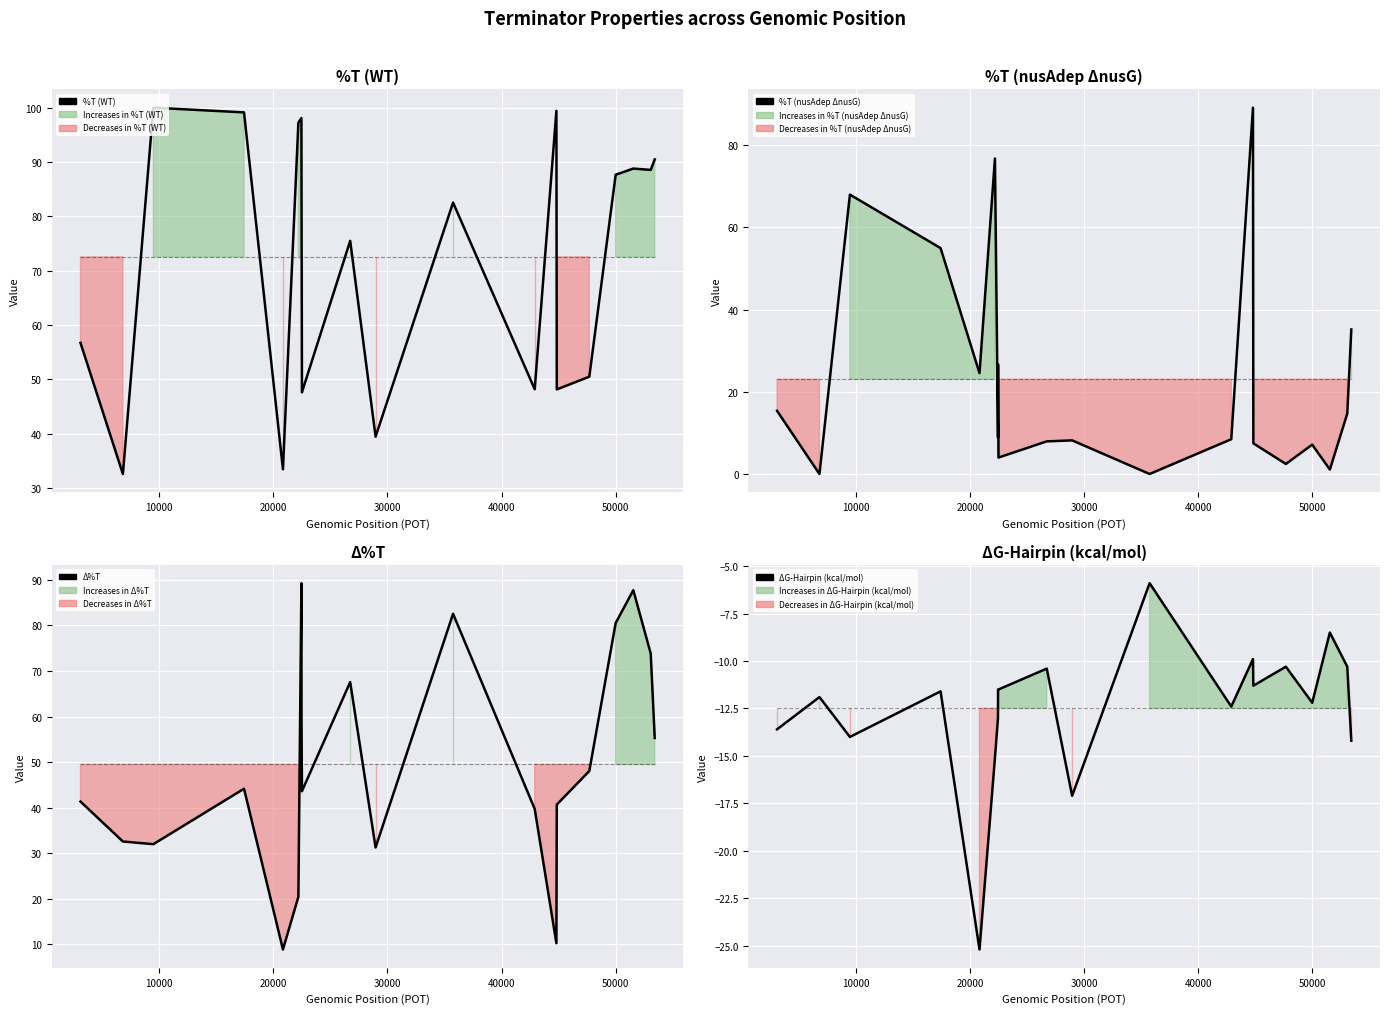

True or false: %T (nusAdep ΔnusG) and %T (WT) intersect in this chart.

False